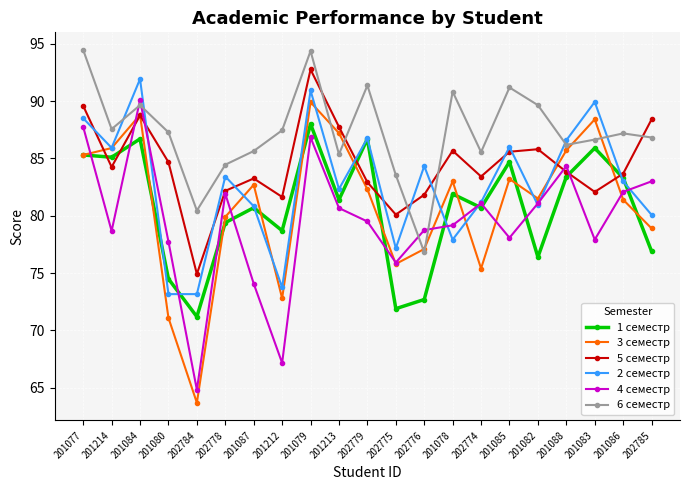

The 6 семестр series shows 36.1 at 201084. True or false?

False